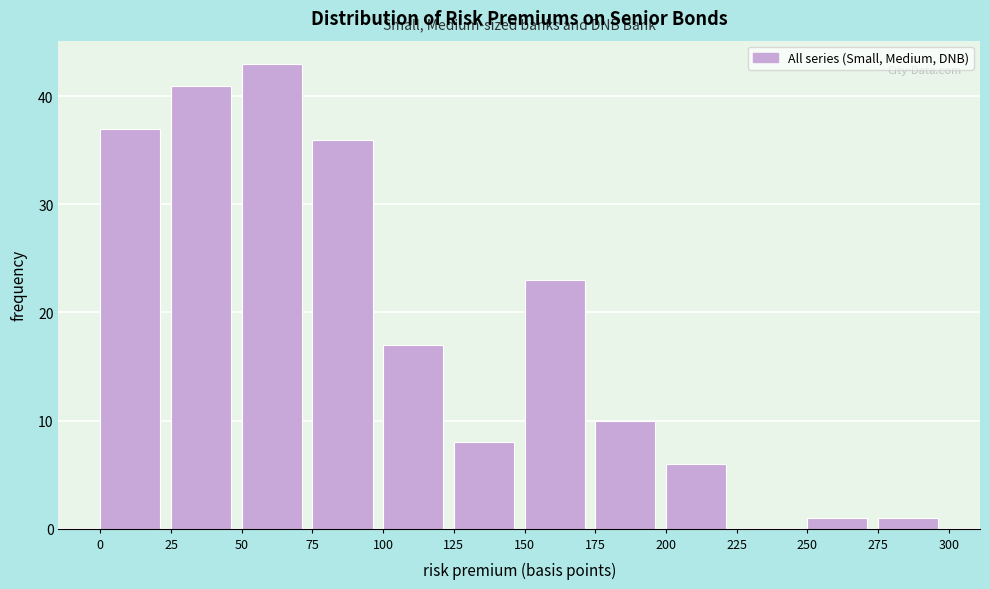

Reading left to right, transcribe this chart: for each bar, give the range it covers on the x-axis and its height. The values are not printed on the chart, so give them approximately, as read against the axis.

0 to 25: 37
25 to 50: 41
50 to 75: 43
75 to 100: 36
100 to 125: 17
125 to 150: 8
150 to 175: 23
175 to 200: 10
200 to 225: 6
225 to 250: 0
250 to 275: 1
275 to 300: 1